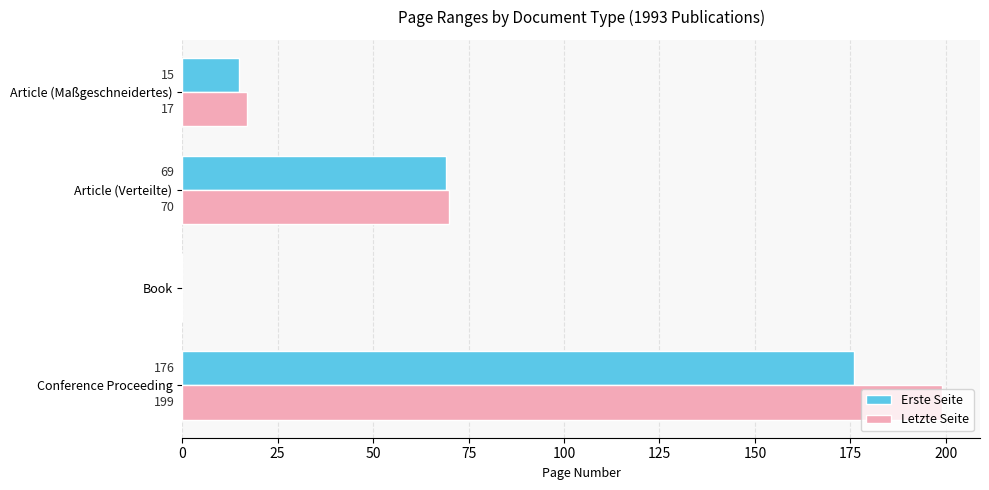

What is the sum of the Letzte Seite values at Article (Maßgeschneidertes) and Conference Proceeding?

216